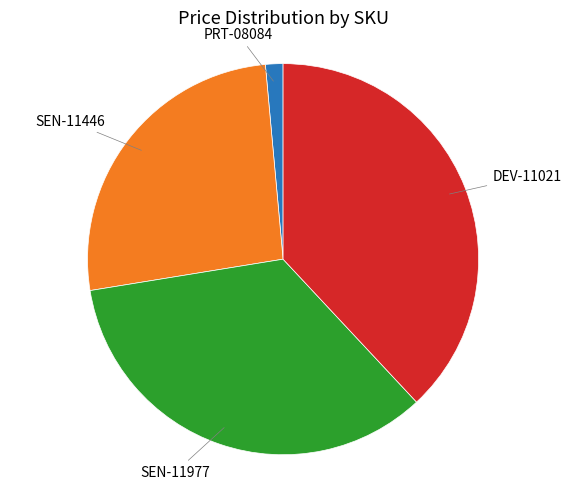

Is there a majority slice in this chart?

No